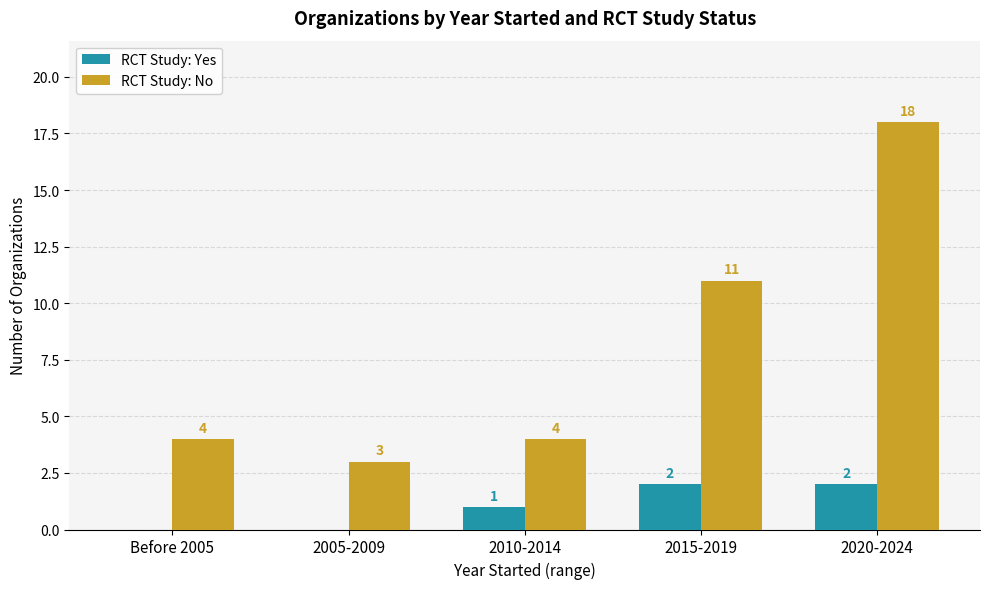

What is the sum of all RCT Study: No values?

40